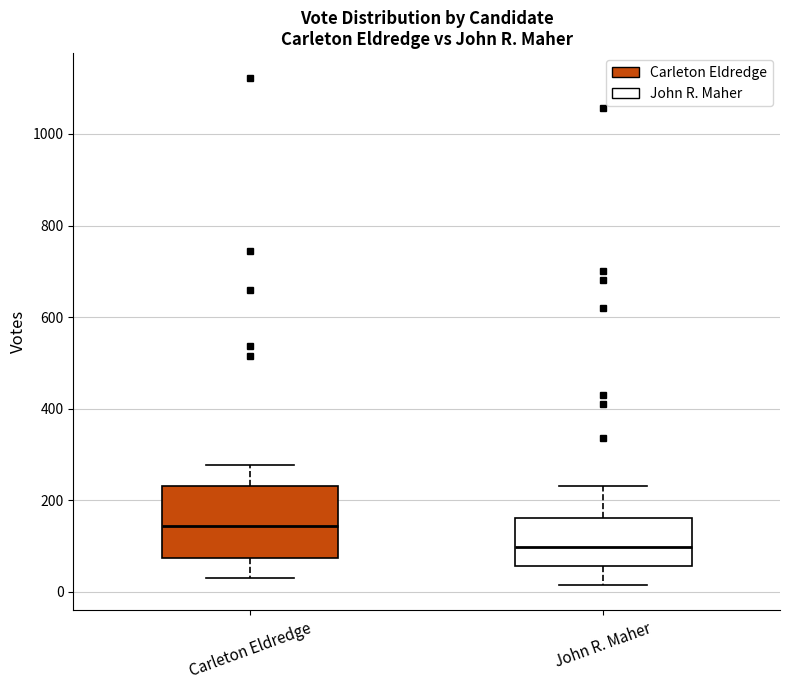

Reading left to right, transcribe this box plot: for each box, give where its median line is, the range the box spans, and where its two whiskers end, as read against the y-axis. The values are not printed on the chart, so give them approximately, as read against the axis.

Carleton Eldredge: median 140, box 80 to 240, whiskers 40 to 280
John R. Maher: median 100, box 60 to 160, whiskers 20 to 240